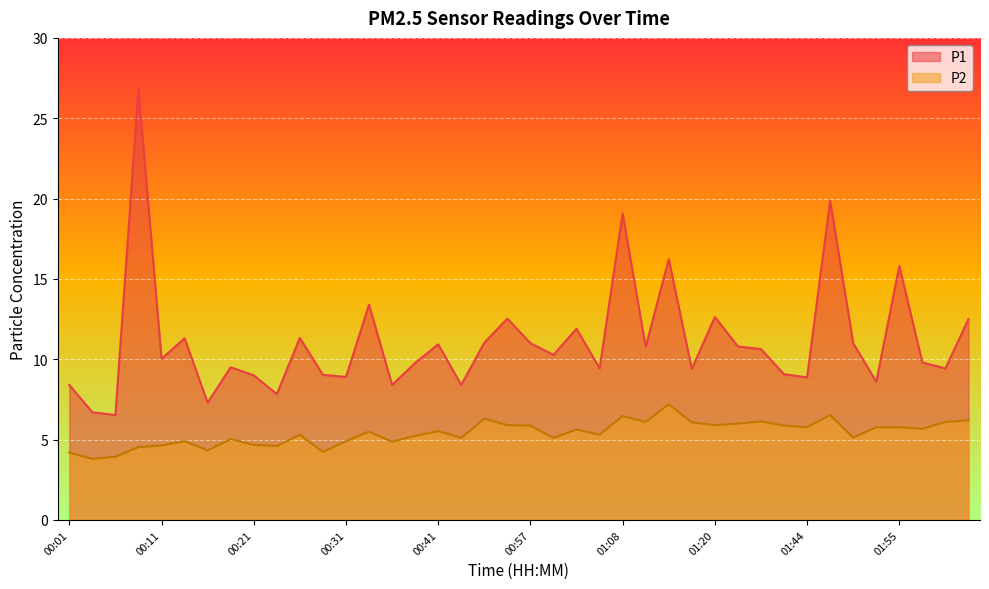

What position from the right is 00:16?

34